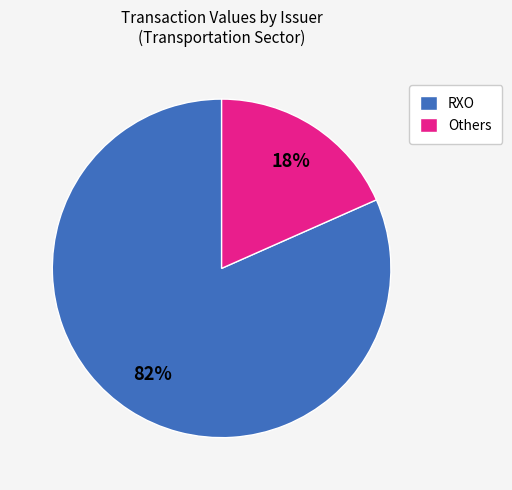

Do Others and RXO together represent more than half of the pie?

Yes